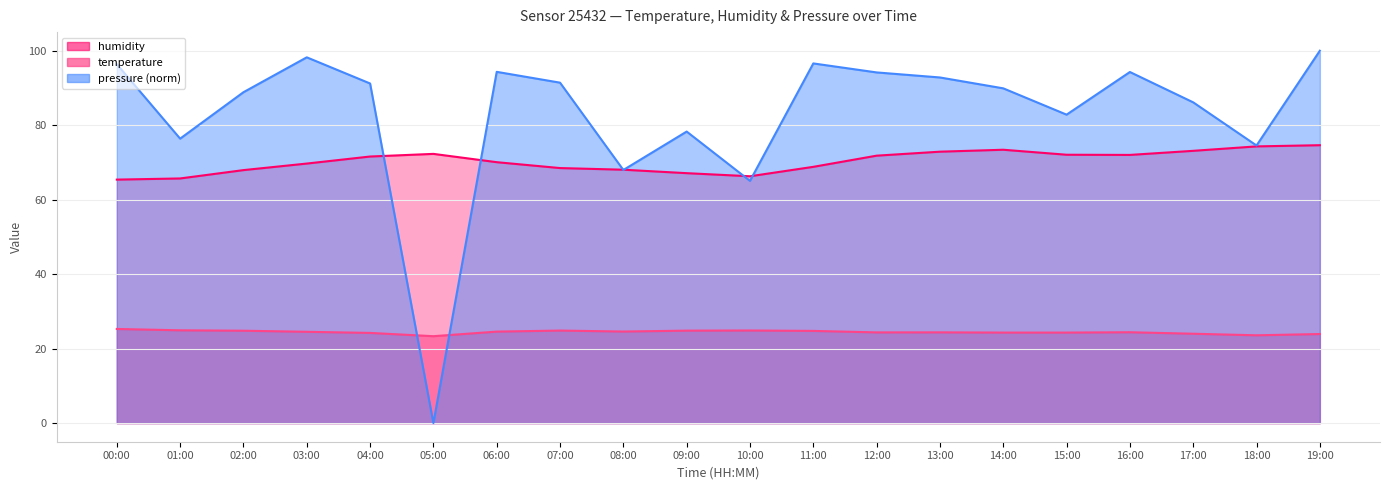

Between 00:00 and 19:00, which series saw the biggest shift?

humidity